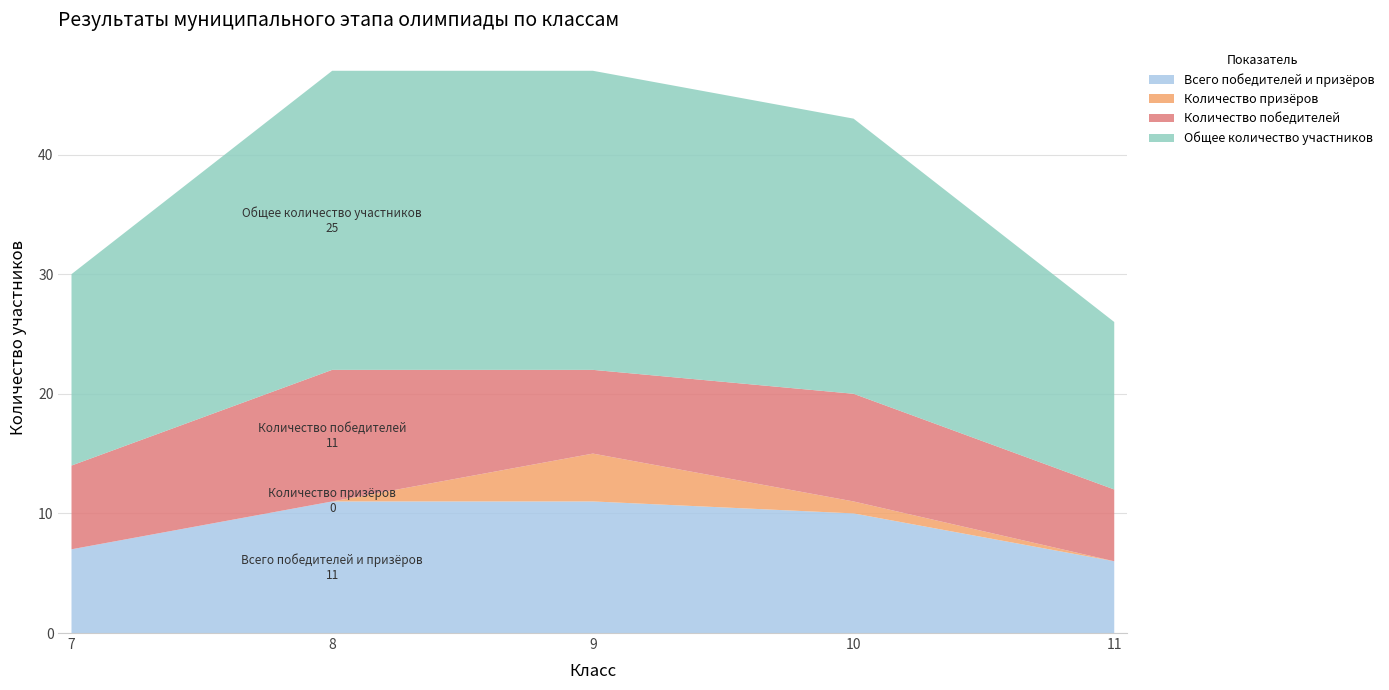

Reading left to right, extract all data points from this chart.

Всего победителей и призёров: 7=7	8=11	9=11	10=10	11=6
Количество призёров: 7=0	8=0	9=4	10=1	11=0
Количество победителей: 7=7	8=11	9=7	10=9	11=6
Общее количество участников: 7=16	8=25	9=25	10=23	11=14